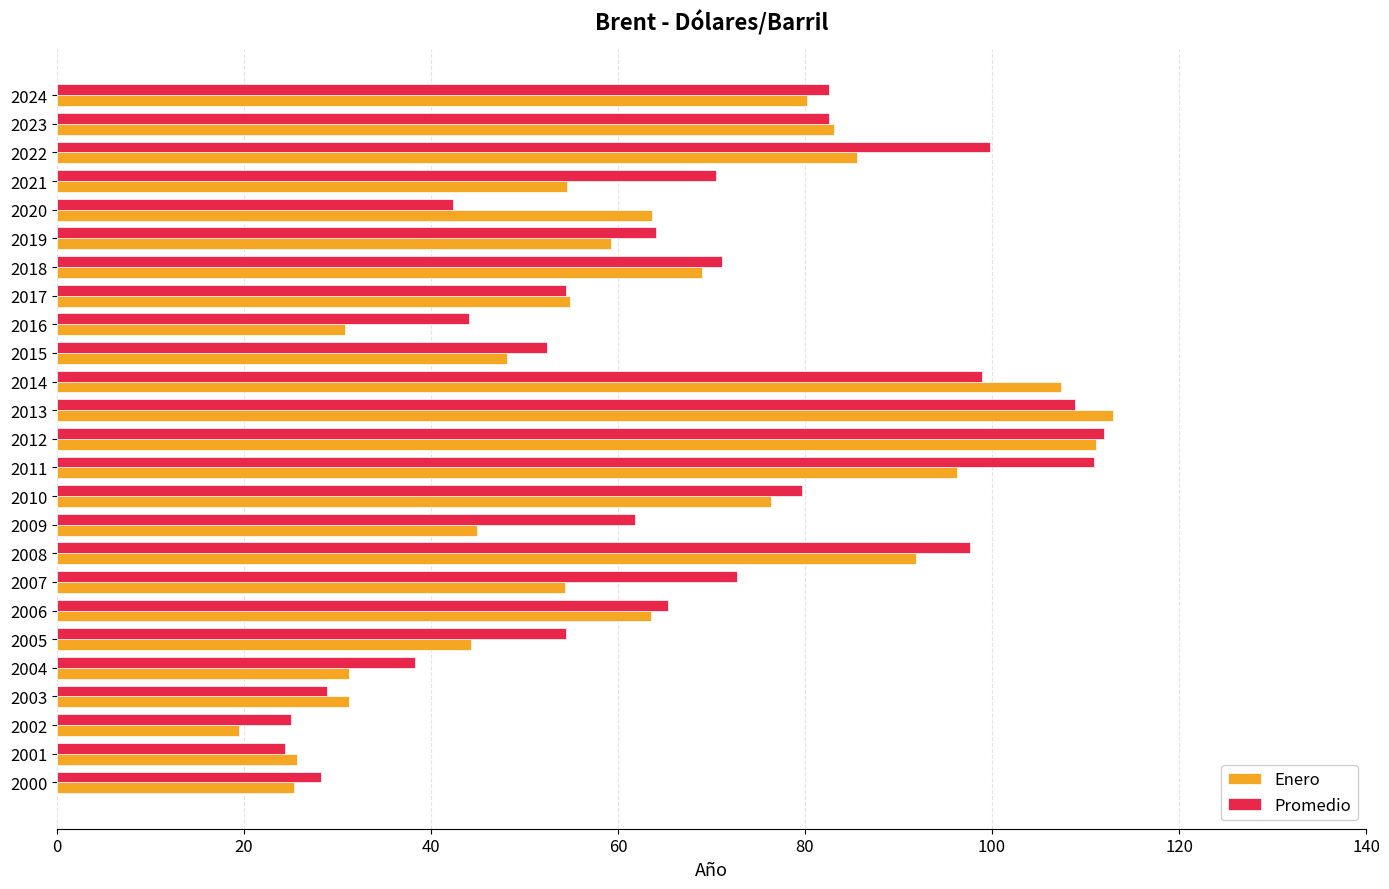

Which series changed the most between 2007 and 2018?

Enero